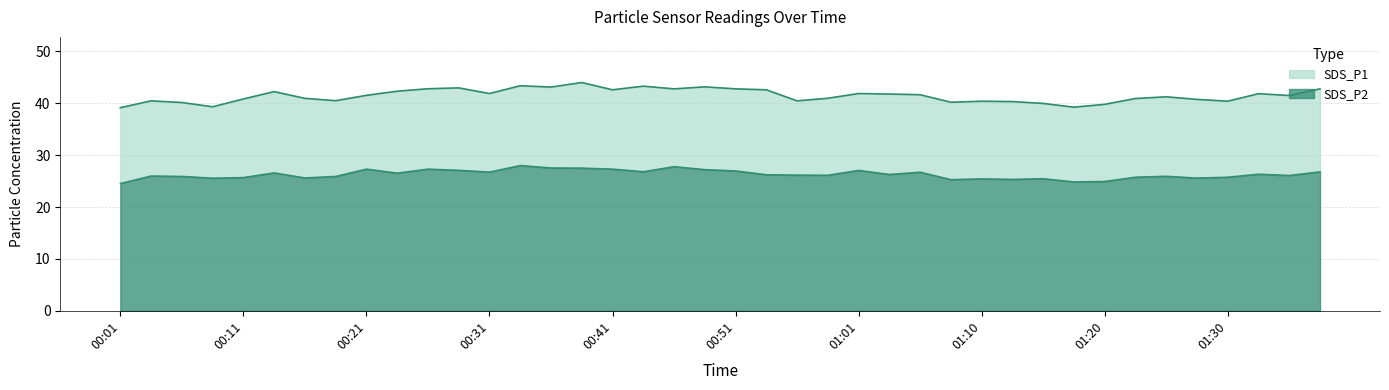

Reading left to right, what are all the values shown in this chart?

SDS_P1: 00:01=39.1	00:04=40.5	00:06=40.1	00:09=39.3	00:11=40.8	00:14=42.2	00:16=41.0	00:19=40.5	00:21=41.5	00:24=42.3	00:26=42.8	00:29=43.0	00:31=41.9	00:34=43.4	00:36=43.1	00:38=44.0	00:41=42.6	00:43=43.3	00:46=42.8	00:48=43.2	00:51=42.8	00:53=42.6	00:56=40.5	00:58=41.0	01:01=41.9	01:03=41.8	01:05=41.6	01:08=40.2	01:10=40.4	01:13=40.3	01:15=40.0	01:18=39.2	01:20=39.8	01:22=40.9	01:25=41.2	01:27=40.8	01:30=40.4	01:32=41.9	01:35=41.5	01:37=42.8
SDS_P2: 00:01=24.6	00:04=26.0	00:06=25.9	00:09=25.6	00:11=25.7	00:14=26.6	00:16=25.6	00:19=25.9	00:21=27.3	00:24=26.6	00:26=27.3	00:29=27.1	00:31=26.8	00:34=28.0	00:36=27.6	00:38=27.5	00:41=27.3	00:43=26.8	00:46=27.8	00:48=27.2	00:51=27.0	00:53=26.2	00:56=26.2	00:58=26.1	01:01=27.1	01:03=26.3	01:05=26.7	01:08=25.3	01:10=25.4	01:13=25.4	01:15=25.5	01:18=24.9	01:20=24.9	01:22=25.8	01:25=25.9	01:27=25.6	01:30=25.8	01:32=26.4	01:35=26.1	01:37=26.8